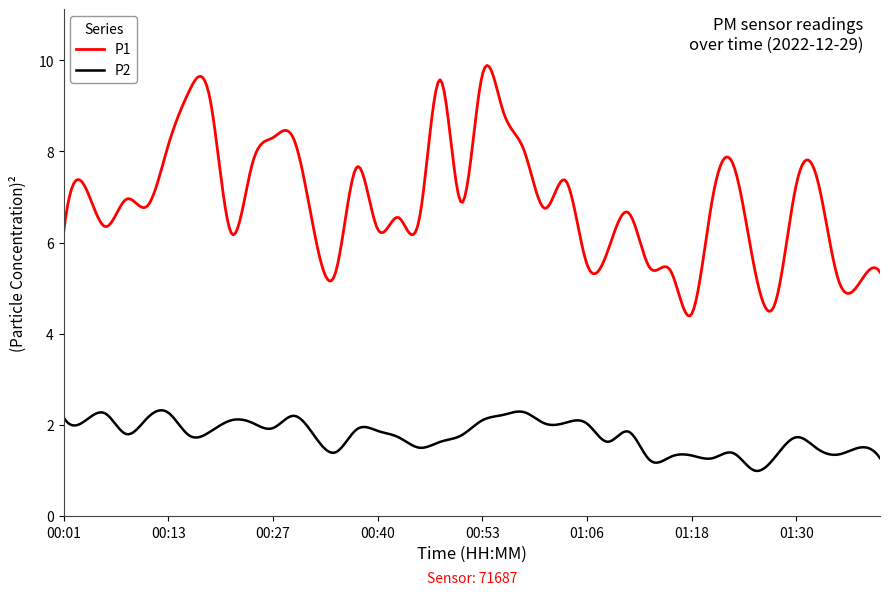

Rank the series by their maximum value, from lowest to highest.

P2, P1